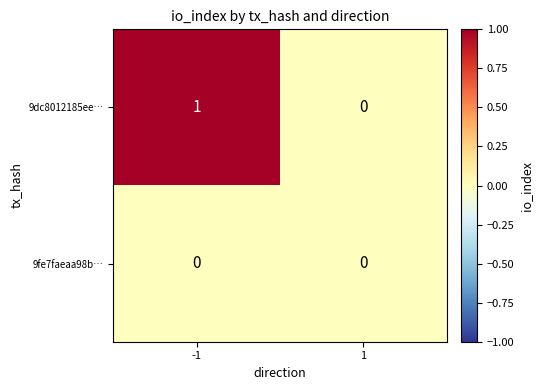

Rank the series by their maximum value, from lowest to highest.

9fe7faeaa98b…, 9dc8012185ee…